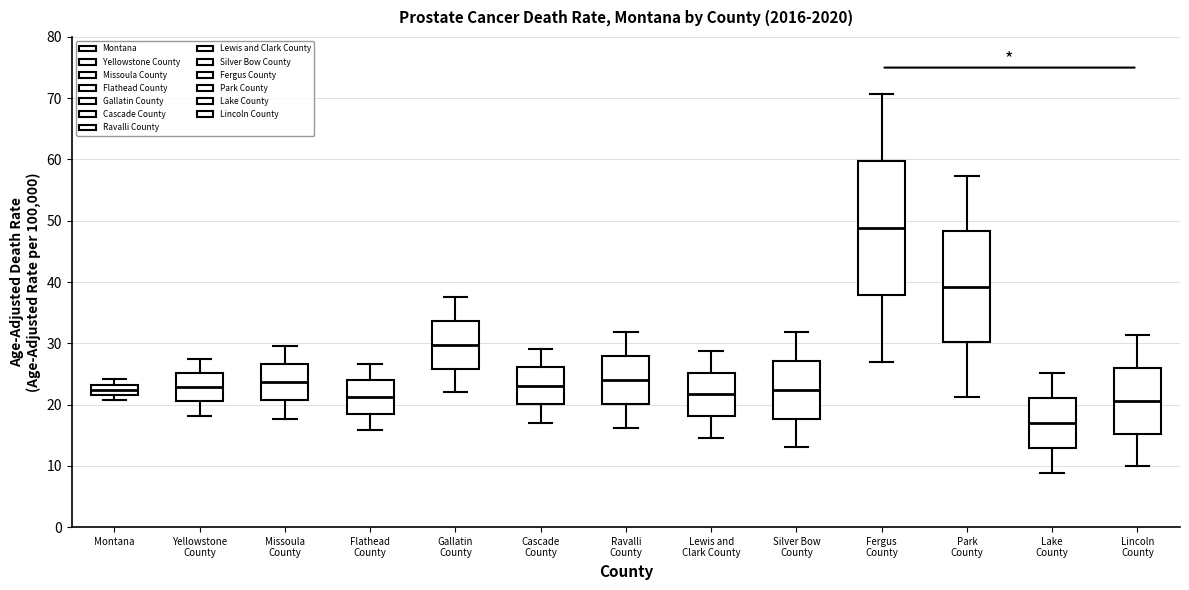

Reading left to right, transcribe this box plot: for each box, give where its median line is, the range the box spans, and where its two whiskers end, as read against the y-axis. The values are not printed on the chart, so give them approximately, as read against the axis.

Montana: median 22 (inside the box), box 22 to 23, whiskers 21 to 24
Yellowstone County: median 23, box 21 to 25, whiskers 18 to 28
Missoula County: median 24, box 21 to 27, whiskers 18 to 30
Flathead County: median 21, box 19 to 24, whiskers 16 to 27
Gallatin County: median 30, box 26 to 34, whiskers 22 to 38
Cascade County: median 23, box 20 to 26, whiskers 17 to 29
Ravalli County: median 24, box 20 to 28, whiskers 16 to 32
Lewis and Clark County: median 22, box 18 to 25, whiskers 15 to 29
Silver Bow County: median 22, box 18 to 27, whiskers 13 to 32
Fergus County: median 49, box 38 to 60, whiskers 27 to 71
Park County: median 39, box 30 to 48, whiskers 21 to 57
Lake County: median 17, box 13 to 21, whiskers 9 to 25
Lincoln County: median 21, box 15 to 26, whiskers 10 to 31